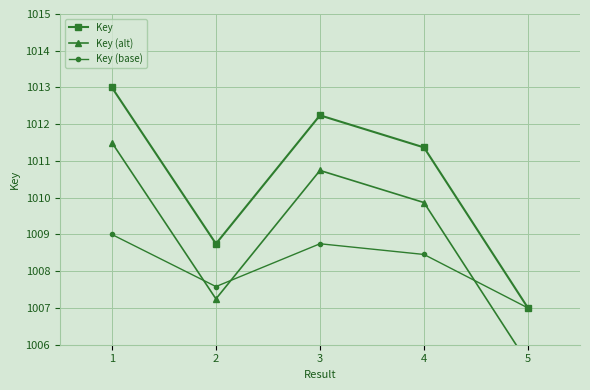

At which label is Key closest to 1010?

2